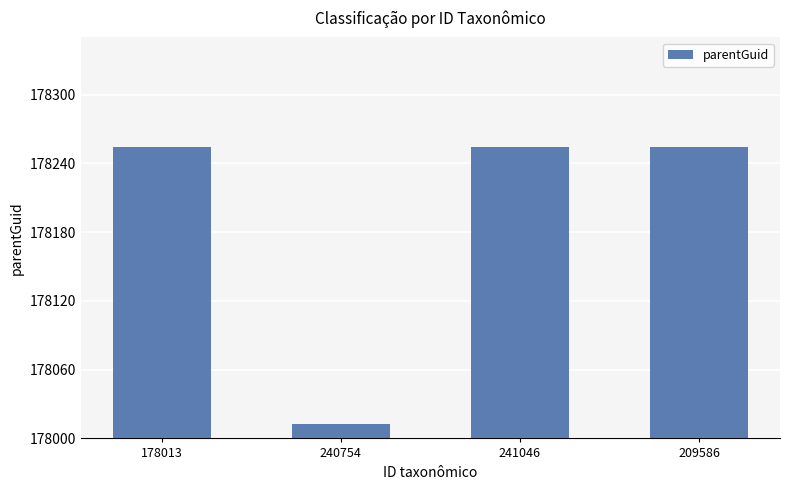

What is the maximum value shown in the chart?

178254